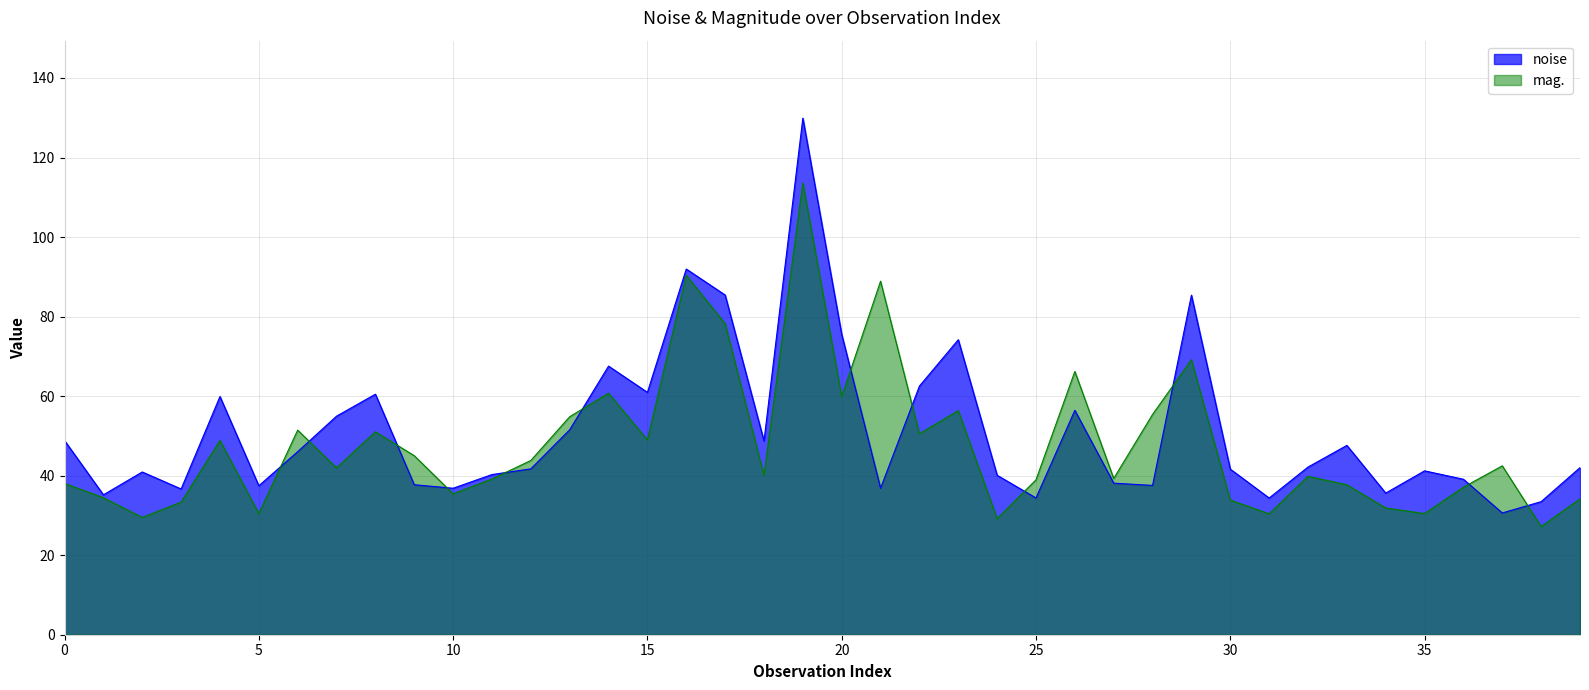

Reading left to right, list all the values displayed in this chart.

noise: 48.8	35.2	40.9	36.7	59.9	37.5	46.0	55.0	60.5	37.7	36.8	40.3	41.7	51.5	67.5	60.9	92.0	85.4	48.7	129.9	75.5	36.8	62.5	74.2	40.1	34.4	56.4	38.1	37.5	85.4	41.6	34.4	42.2	47.6	35.6	41.2	39.1	30.6	33.5	42.0
mag.: 38.1	34.4	29.5	33.3	48.9	30.5	51.4	42.0	51.0	45.0	35.4	39.2	43.8	54.8	60.7	49.0	90.4	78.2	40.1	113.6	59.9	88.9	50.5	56.4	29.2	38.9	66.2	39.3	55.4	69.1	33.9	30.4	39.8	37.7	31.9	30.5	37.1	42.5	27.2	34.2